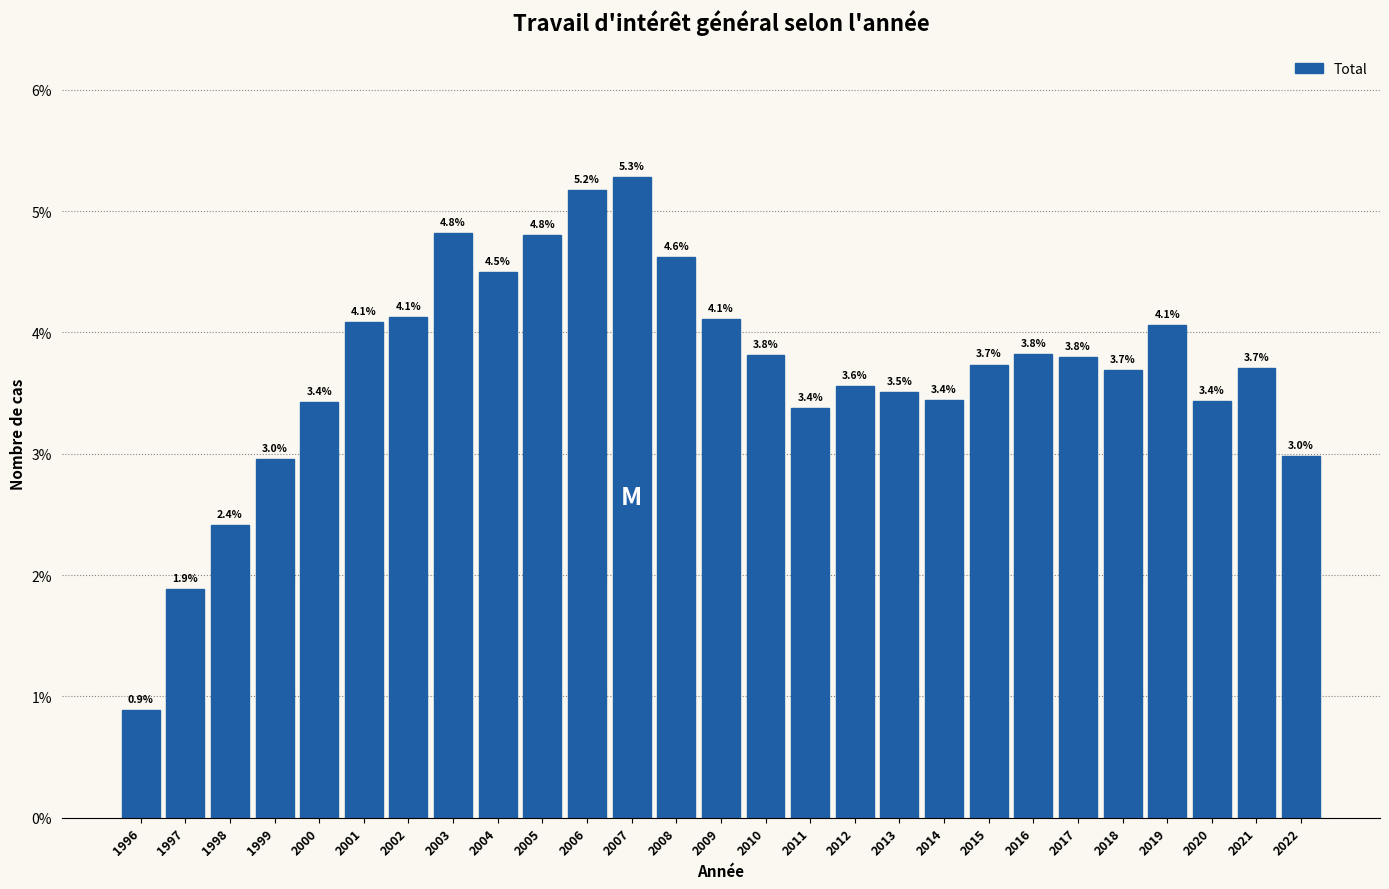

Reading left to right, extract all data points from this chart.

0.9	1.9	2.4	3.0	3.4	4.1	4.1	4.8	4.5	4.8	5.2	5.3	4.6	4.1	3.8	3.4	3.6	3.5	3.4	3.7	3.8	3.8	3.7	4.1	3.4	3.7	3.0